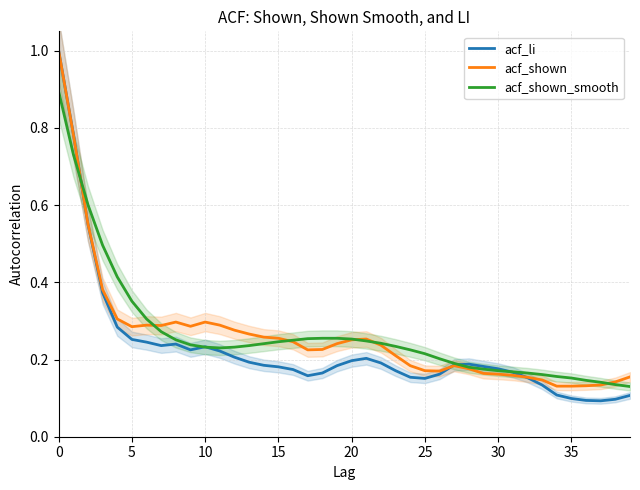

Rank the series by their maximum value, from highest to lowest.

acf_li, acf_shown, acf_shown_smooth